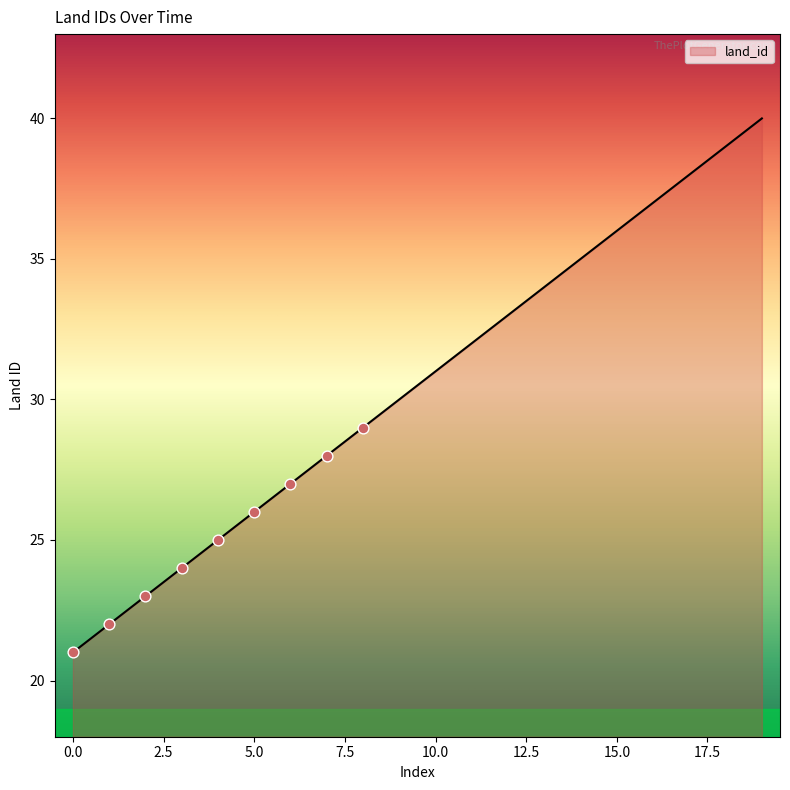

What is the minimum value shown in the chart?

21